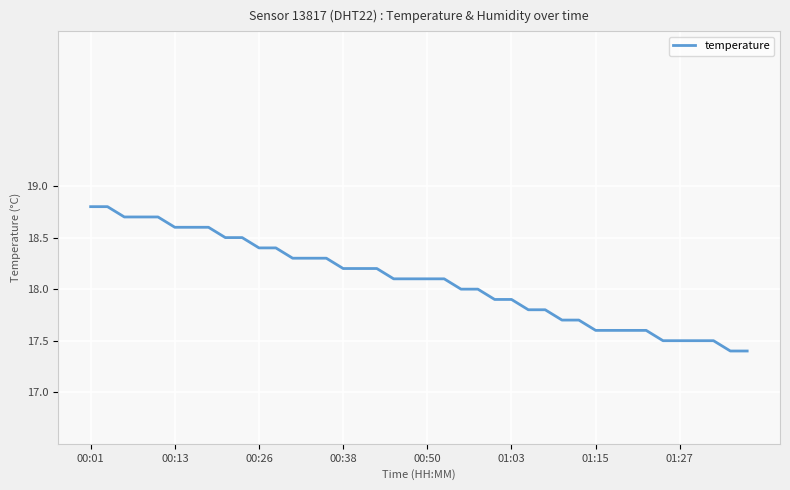

What is the difference between the maximum and minimum values?

1.4